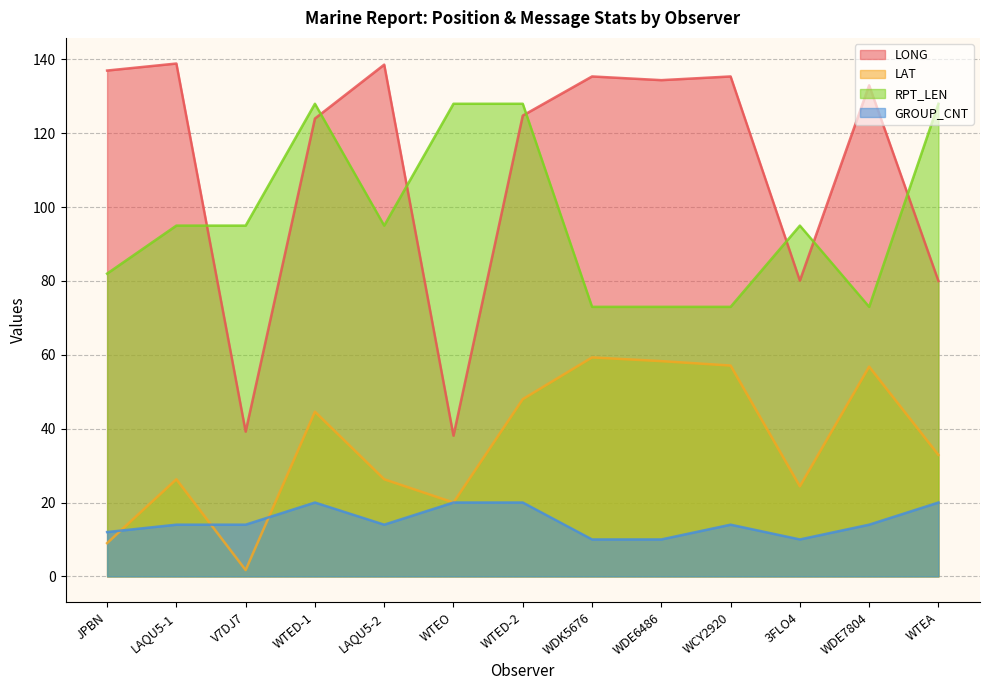

What are all the series names shown in the legend?

LONG, LAT, RPT_LEN, GROUP_CNT